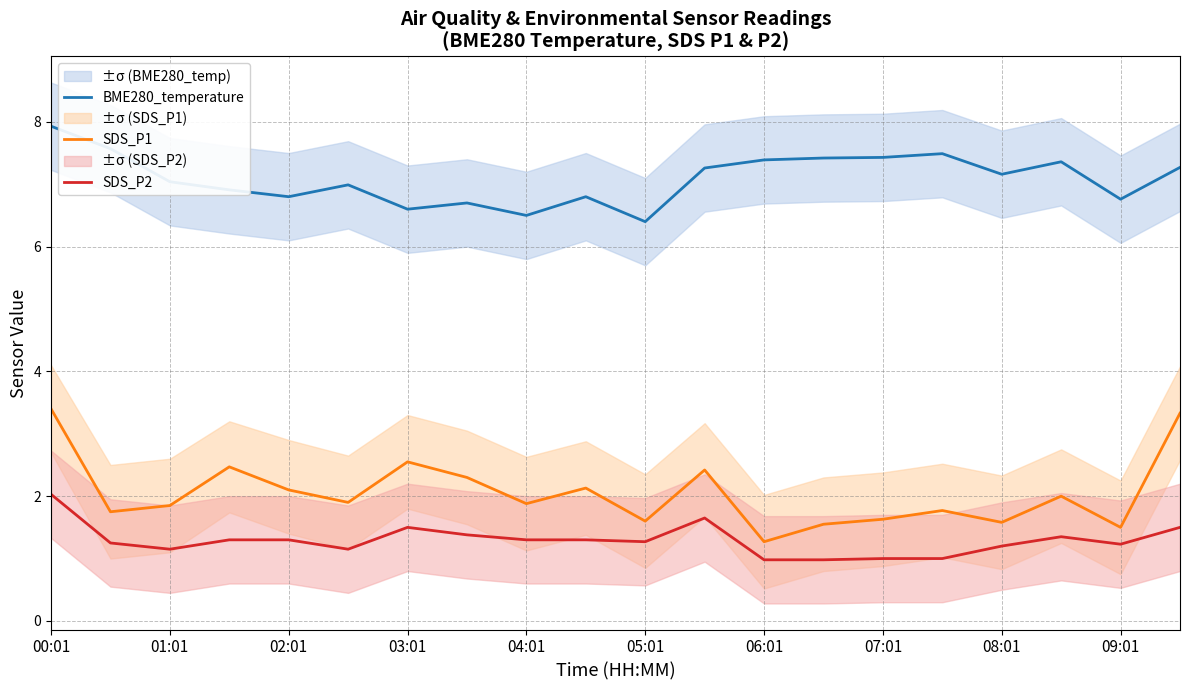

Is it true that SDS_P1 equals 3.2 at 04:01?

False